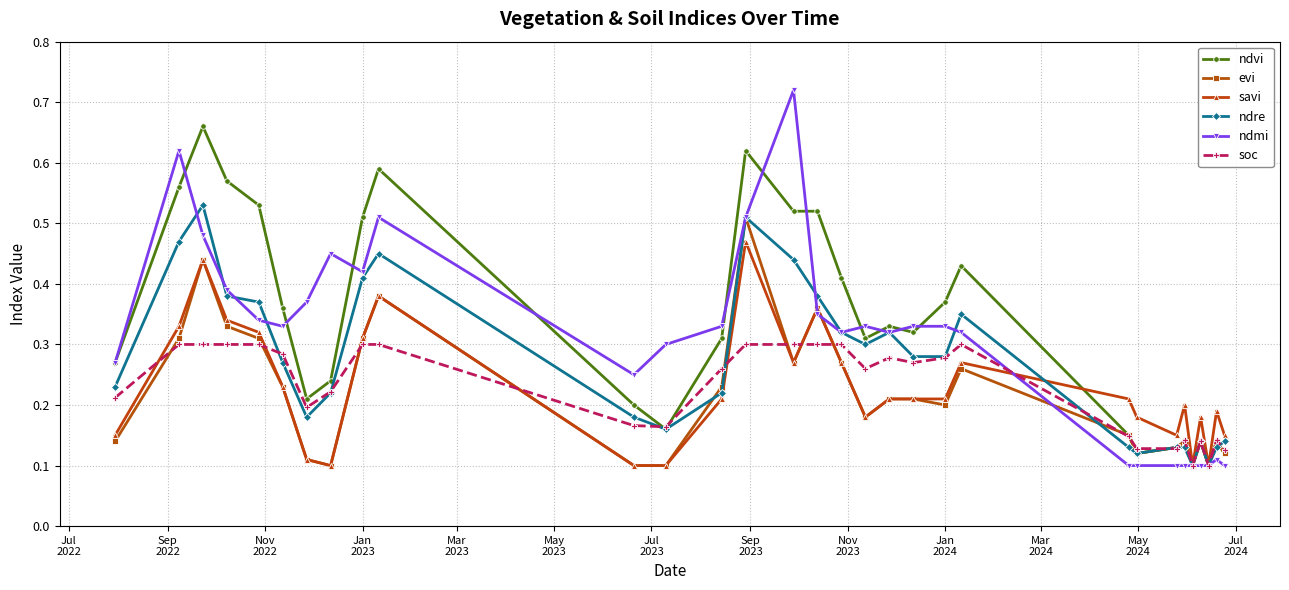

At how many categories does at least one series exceed 0?

31